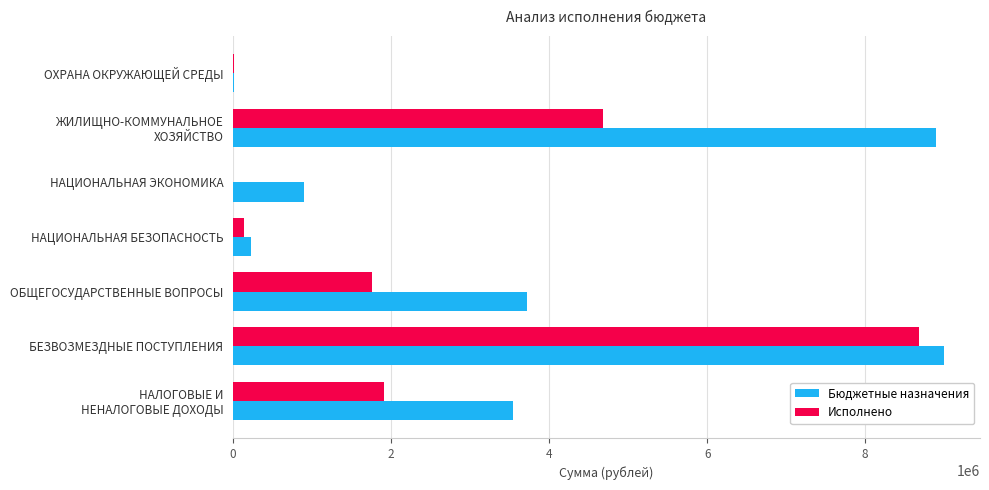

The value of Бюджетные назначения at ОБЩЕГОСУДАРСТВЕННЫЕ ВОПРОСЫ is 1632444.0. True or false?

False